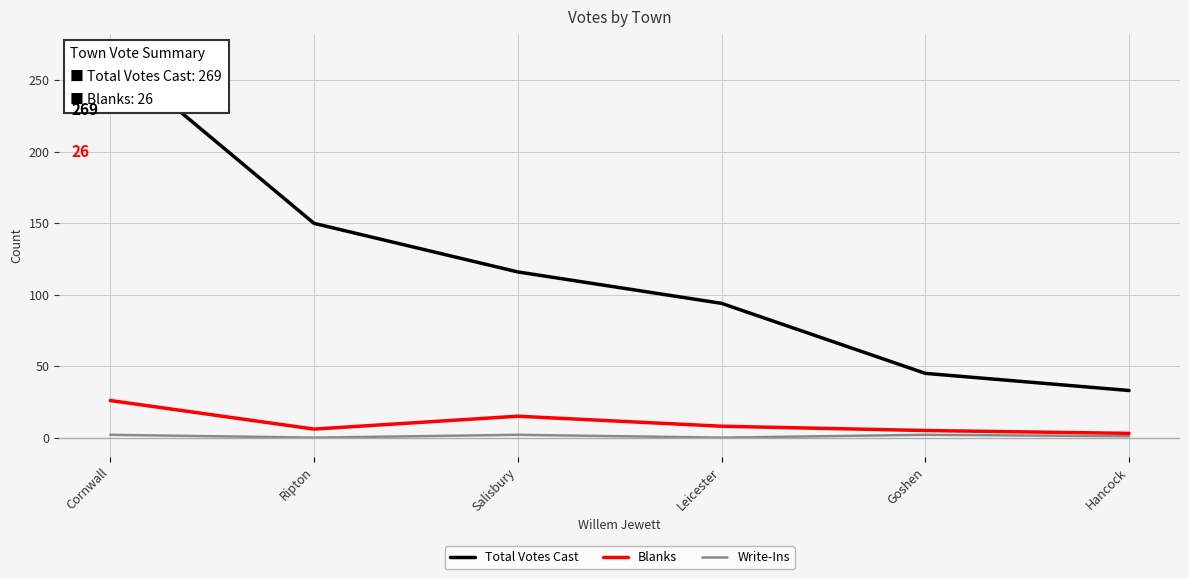

Where does the Total Votes Cast series first go above 116?

Cornwall